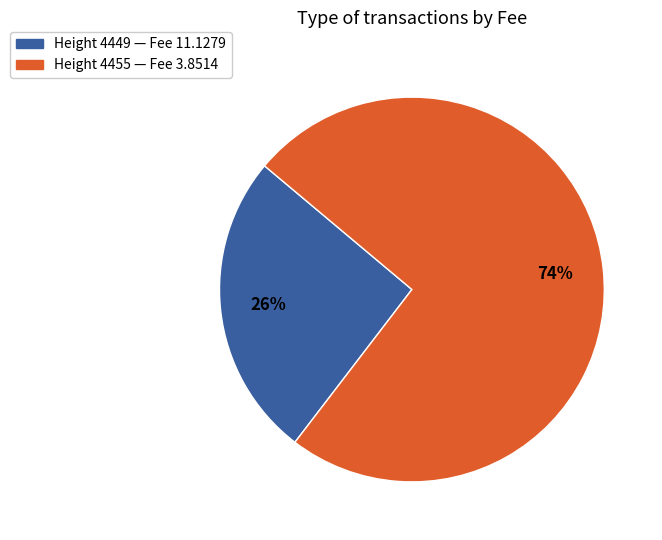

Combined, do Height 4449 — Fee 11.1279 and Height 4455 — Fee 3.8514 account for over 50%?

Yes